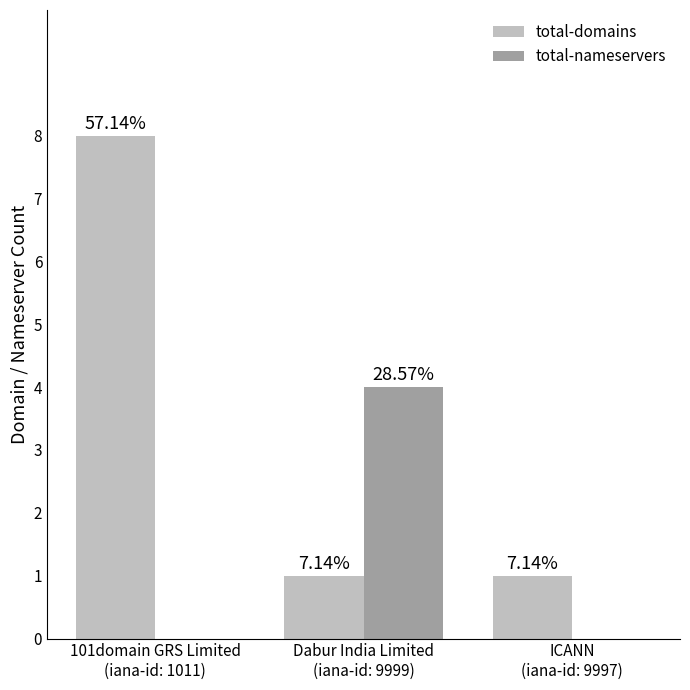

What are all the series names shown in the legend?

total-domains, total-nameservers